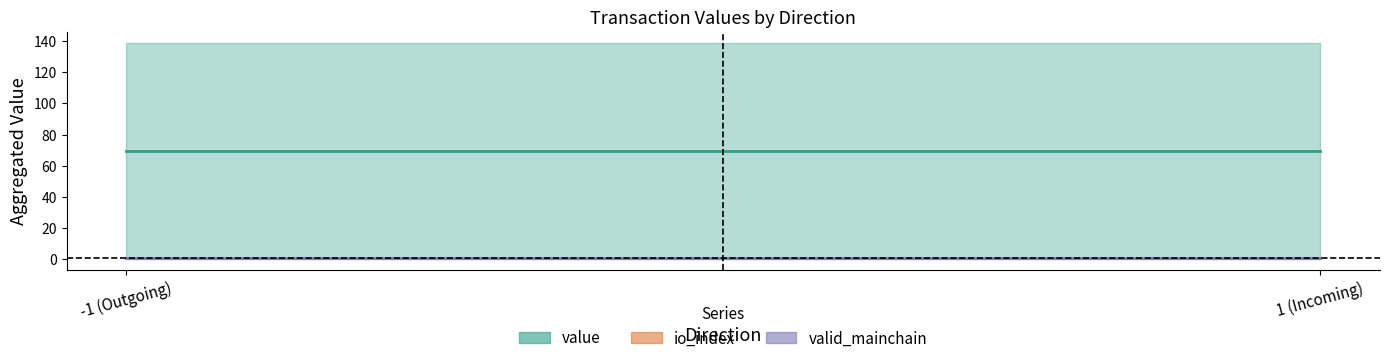

How many distinct data groups are displayed?

3